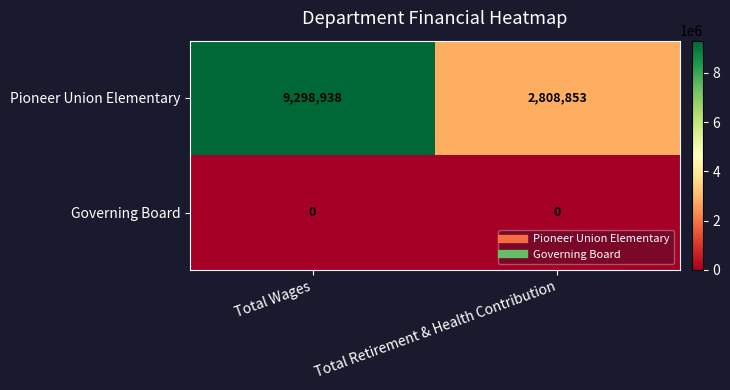

Which series has the largest range (max minus min)?

Pioneer Union Elementary